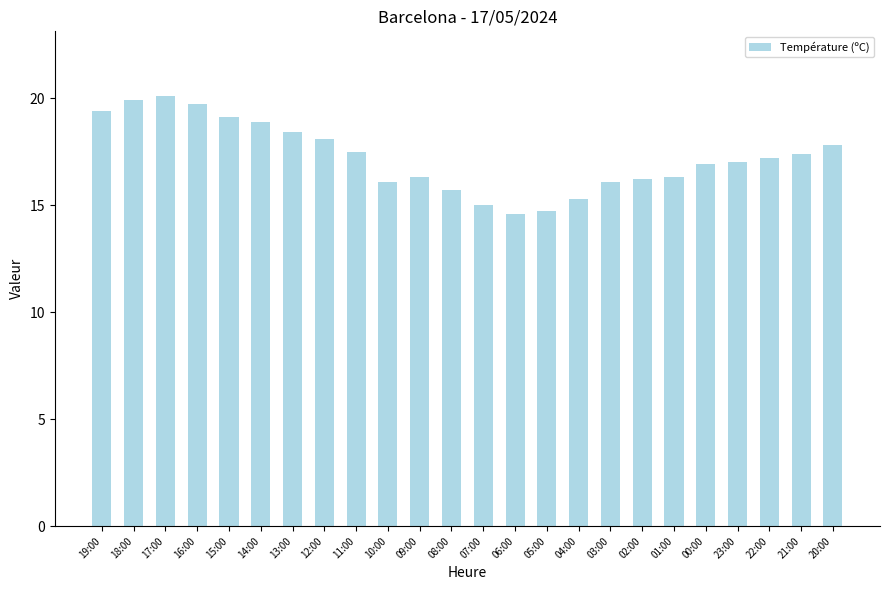

Where does the data first go above 17?

19:00